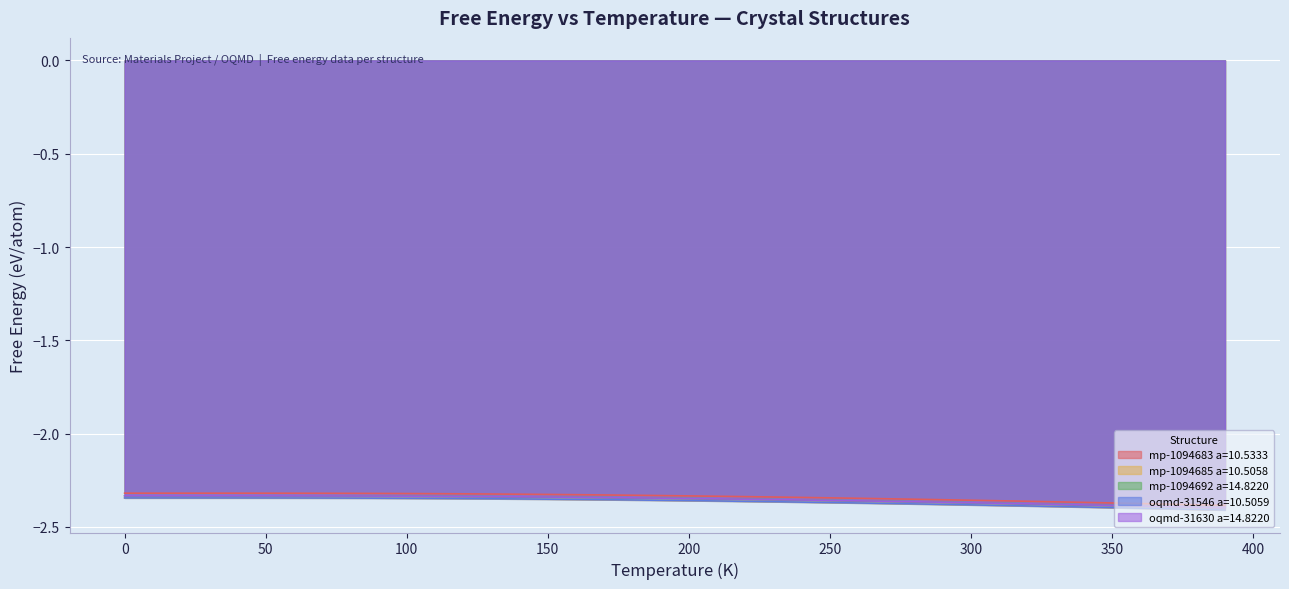

What is the total value across all series at 110?

-11.7